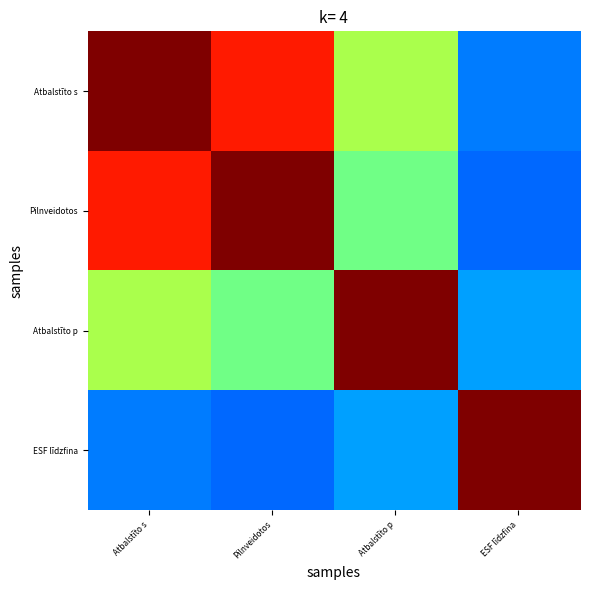

Reading left to right, what are all the values shown in this chart?

Atbalstīto s: Atbalstīto s=1.0	Pilnveidotos=0.9	Atbalstīto p=0.6	ESF līdzfina=0.2
Pilnveidotos: Atbalstīto s=0.9	Pilnveidotos=1.0	Atbalstīto p=0.5	ESF līdzfina=0.2
Atbalstīto p: Atbalstīto s=0.6	Pilnveidotos=0.5	Atbalstīto p=1.0	ESF līdzfina=0.3
ESF līdzfina: Atbalstīto s=0.2	Pilnveidotos=0.2	Atbalstīto p=0.3	ESF līdzfina=1.0